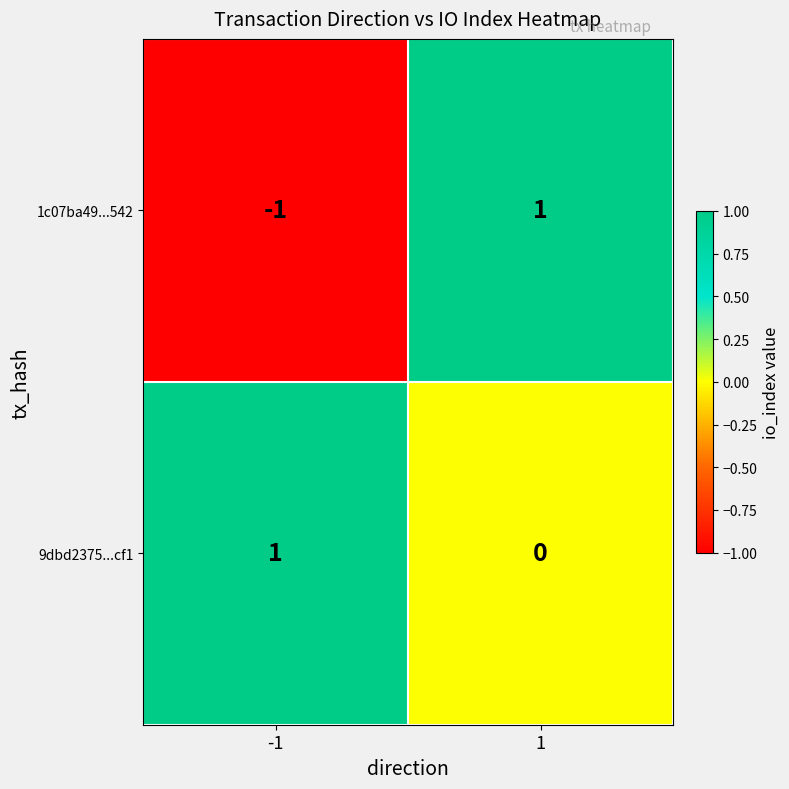

At -1, list the series in order from largest to smallest.

9dbd2375...cf1, 1c07ba49...542